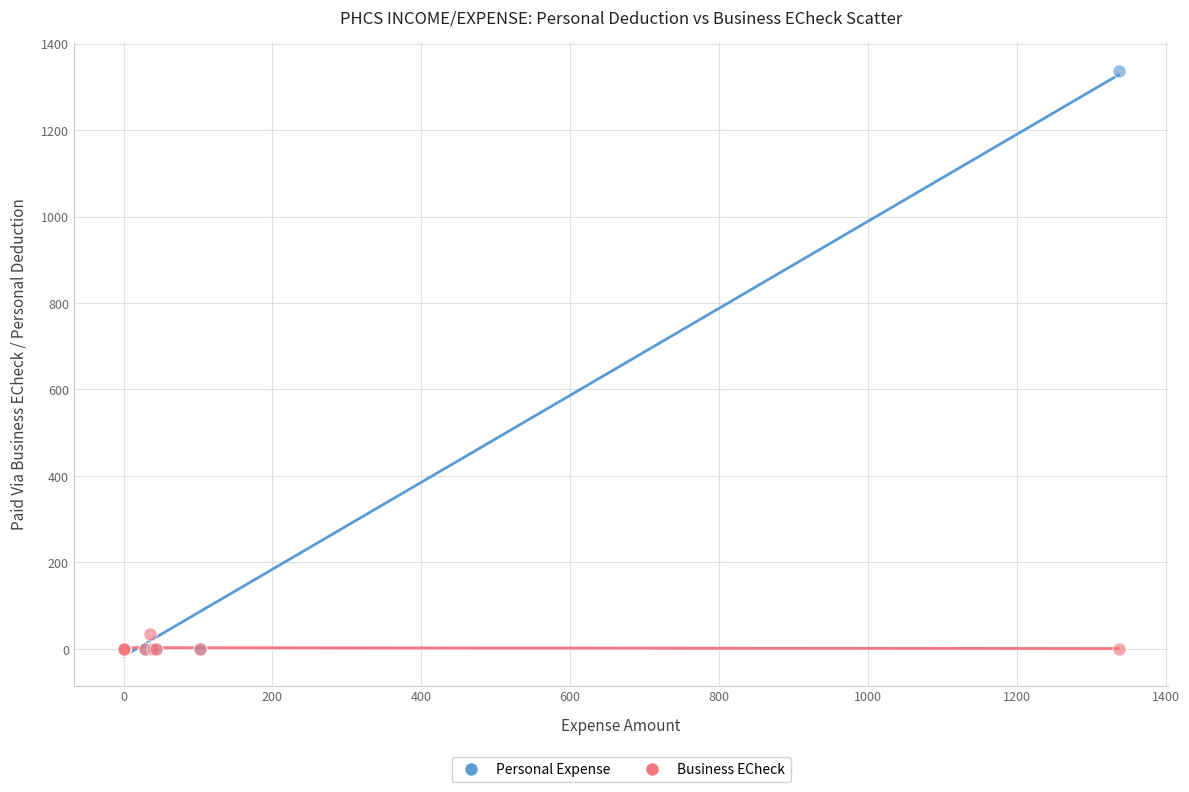

Across all series, what Y value is closest to 668?

35